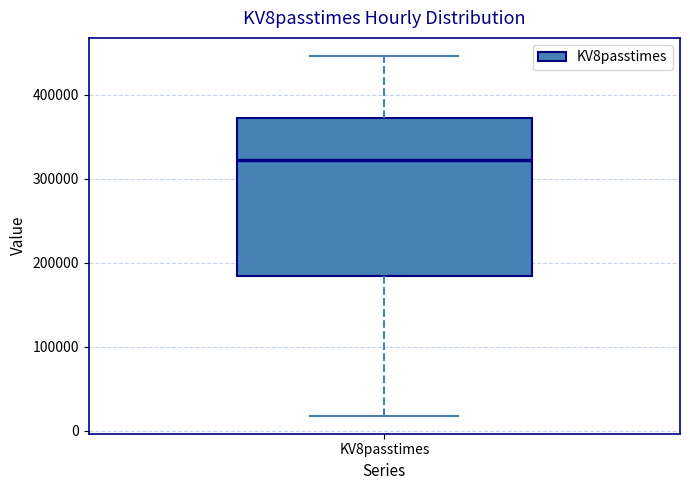

Where does the median line of the box for KV8passtimes sit on the y-axis? The values are not printed on the chart, so give them approximately, as read against the axis.

320000